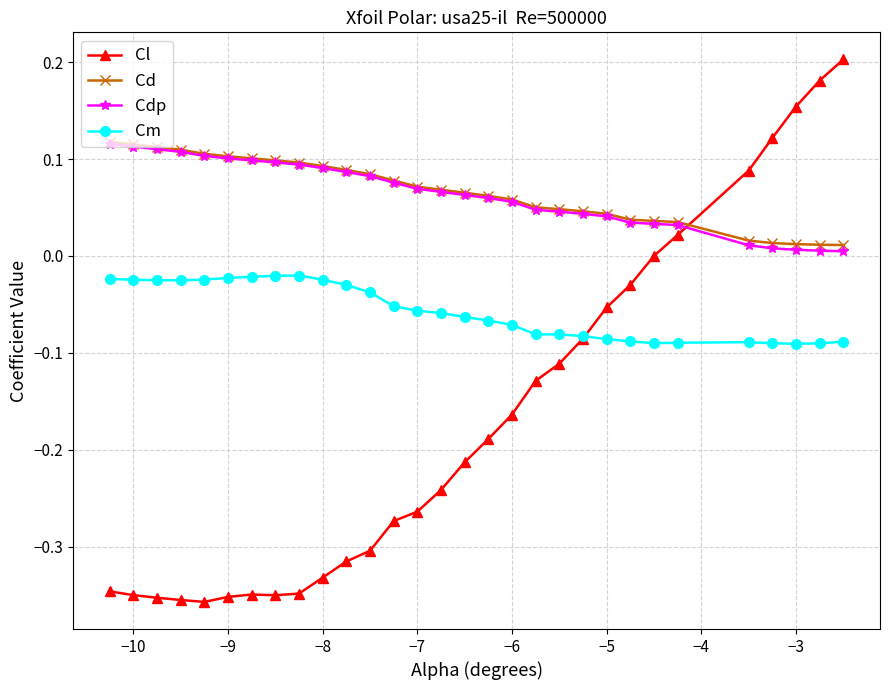

Which series has the widest spread of values?

Cl